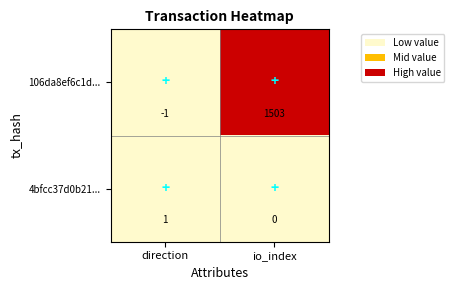

Where is 4bfcc37d0b21... nearest to the value 0?

io_index